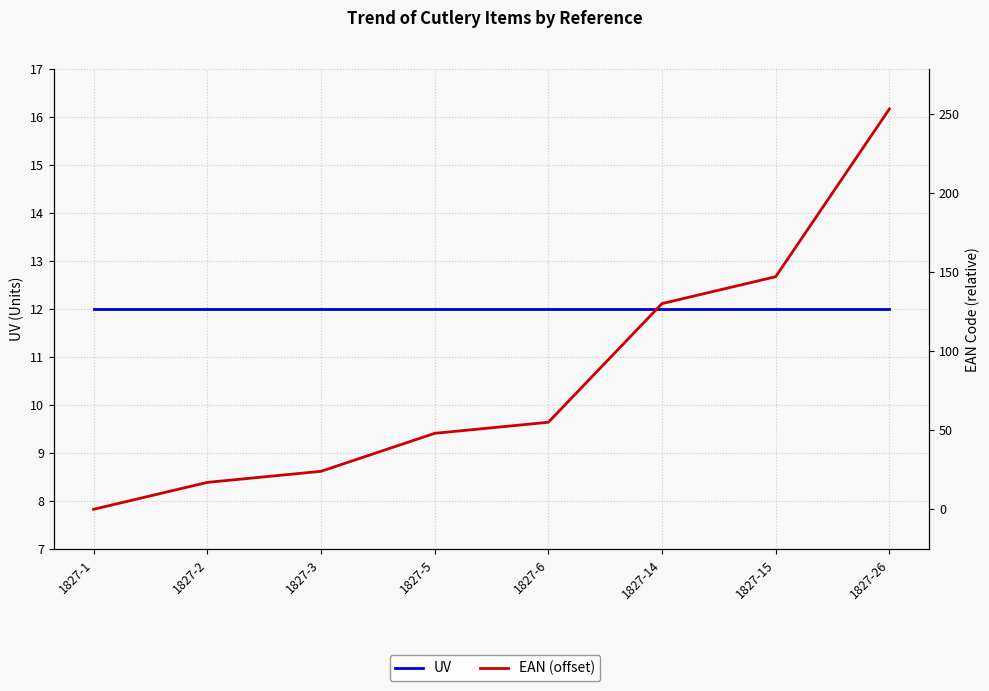

At which label does EAN (offset) reach its peak?

1827-26